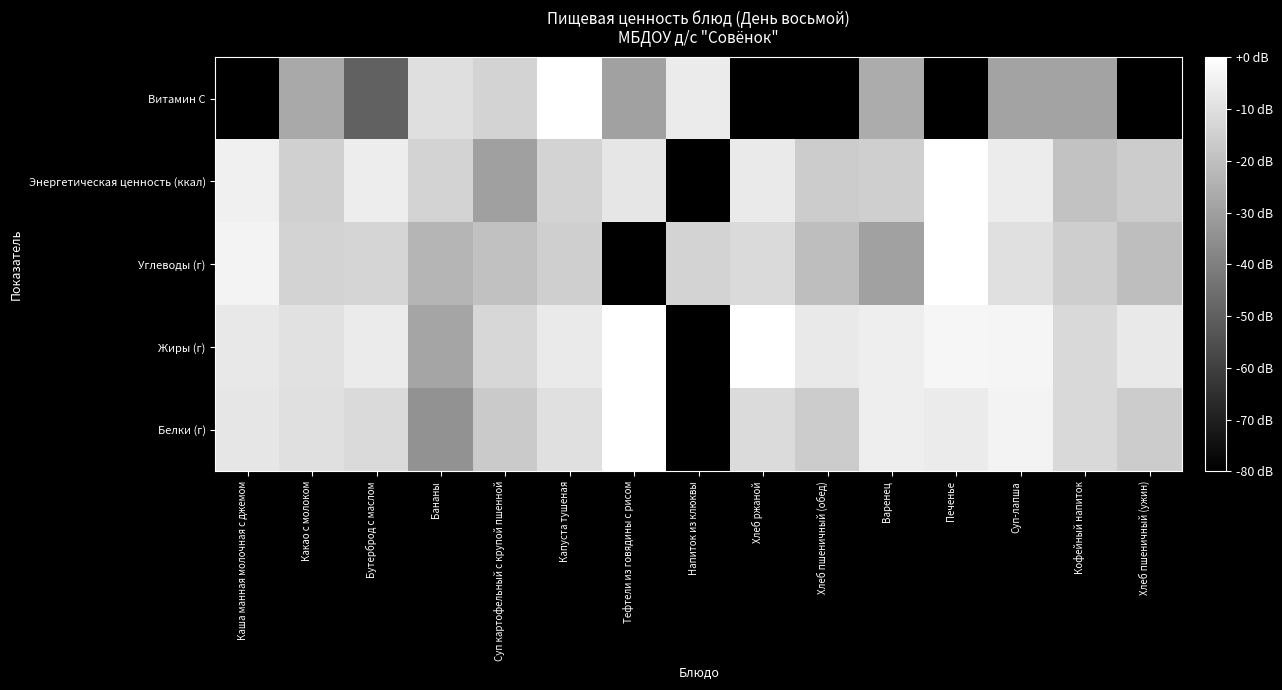

At Печенье, list the series in order from largest to smallest.

Углеводы (г), Энергетическая ценность (ккал), Жиры (г), Белки (г), Витамин С